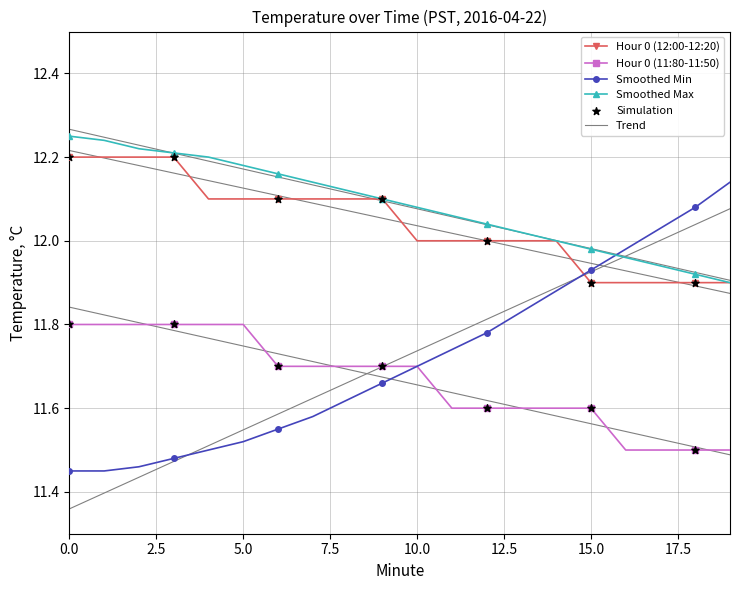

At how many categories does at least one series exceed 12?

17